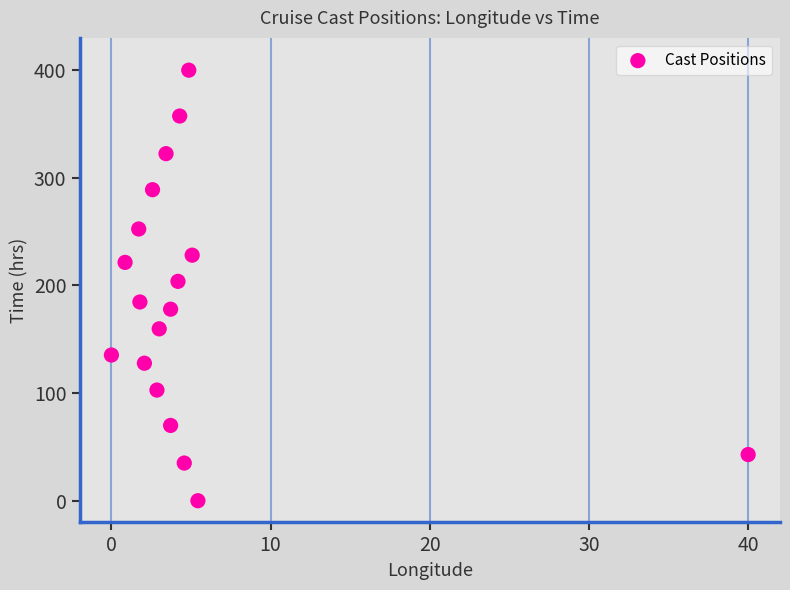

What is the range of X values (max minus min)?

40.0